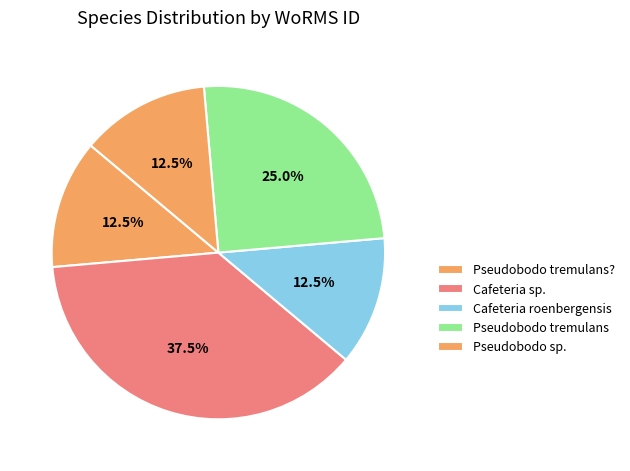

How many slices are in this pie chart?

5